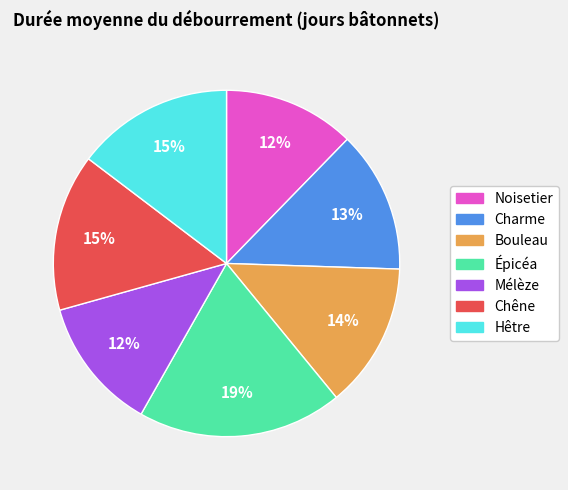

What is the largest slice in the pie chart?

Épicéa